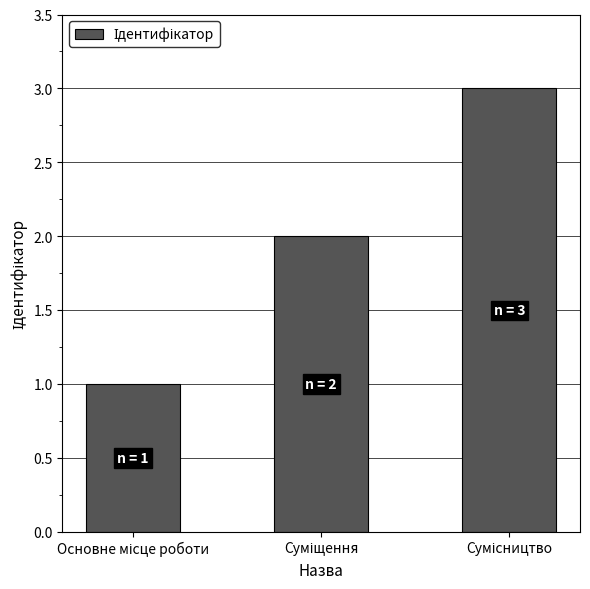

How many bars are there in total?

3